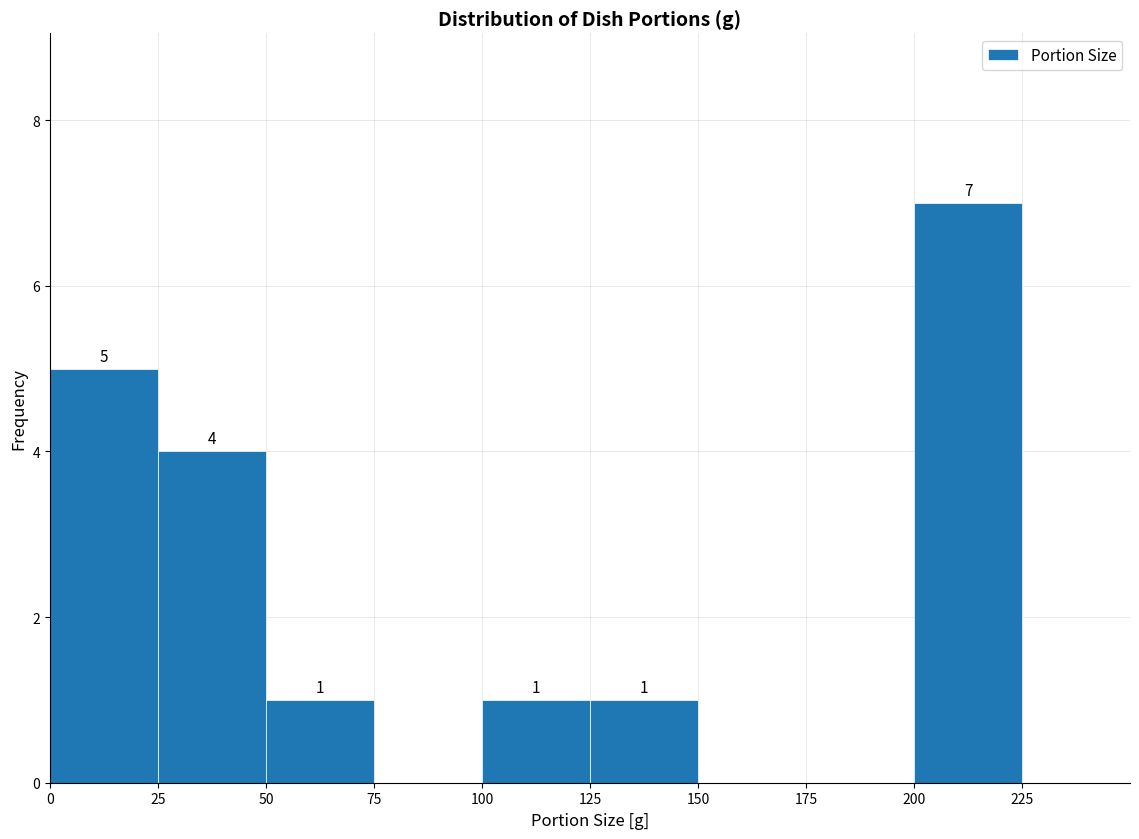

Which range on the x-axis has the tallest bar?

200 to 225